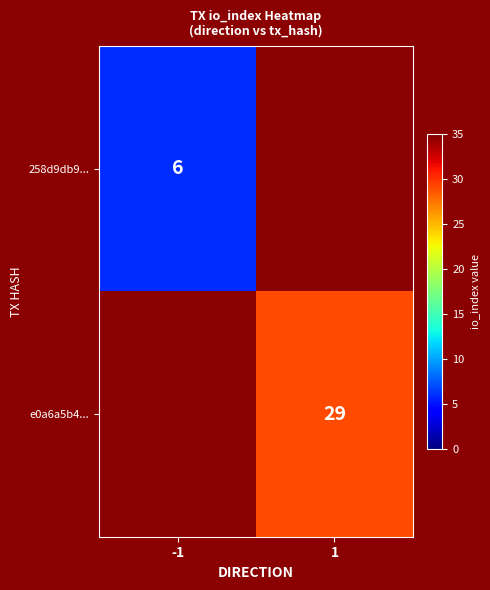

True or false: 258d9db9... has a value of 6 at -1.

True